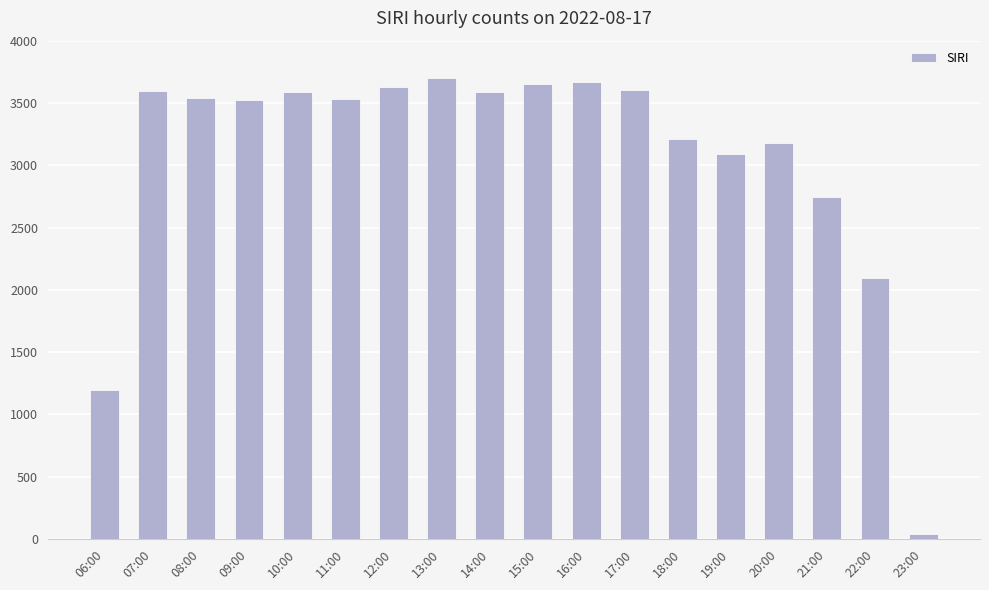

Which label corresponds to the smallest value in the chart?

23:00